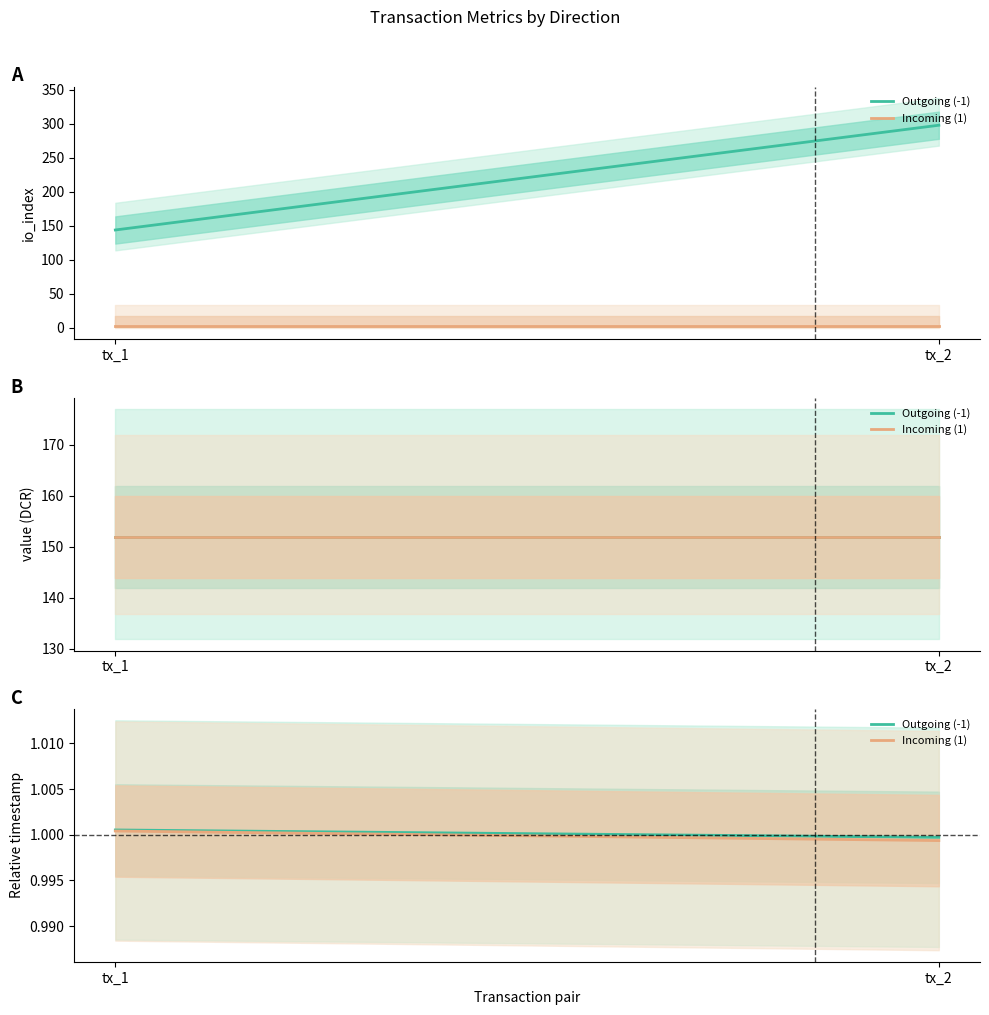

The Incoming (1) series shows 1.0 at tx_1. True or false?

True